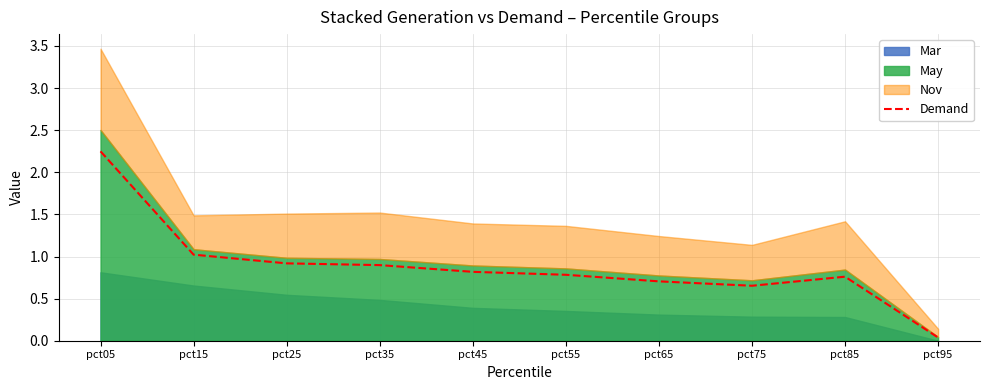

Which has a higher value, pct85 or pct25?

pct25